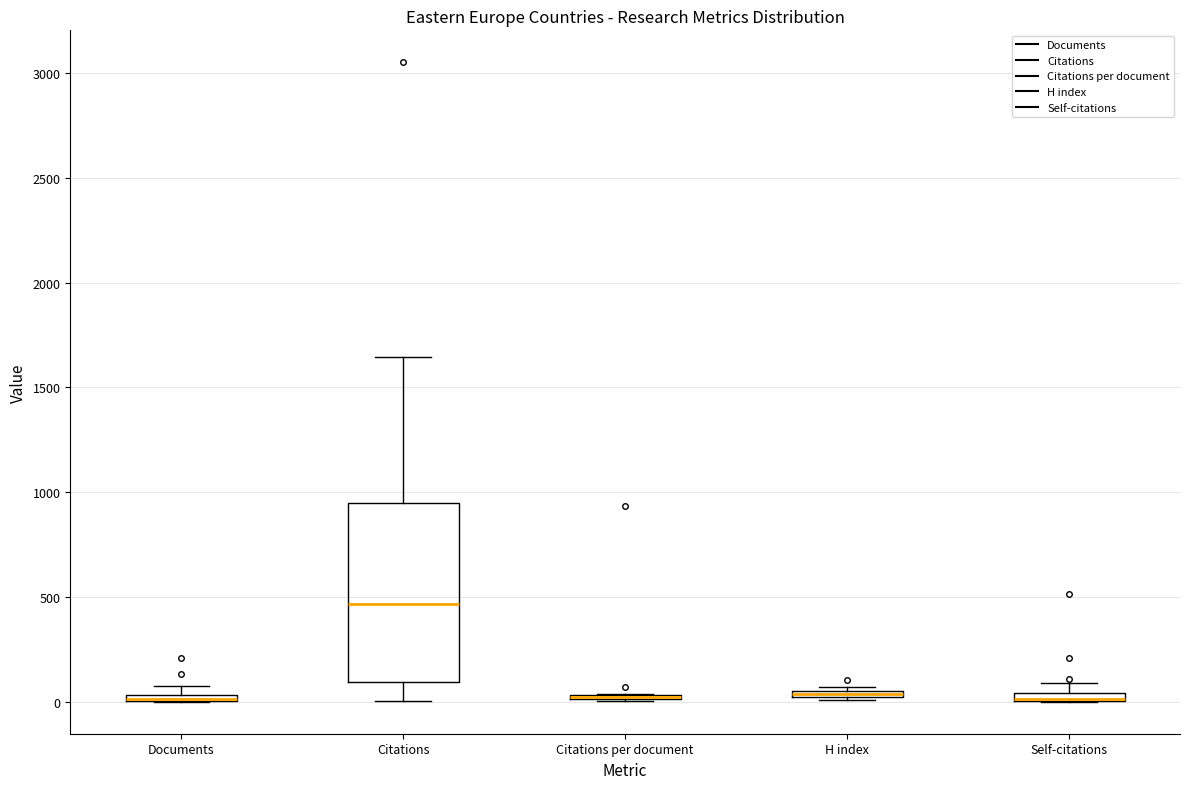

Which box is the tallest, from its lower edge to its upper edge?

Citations